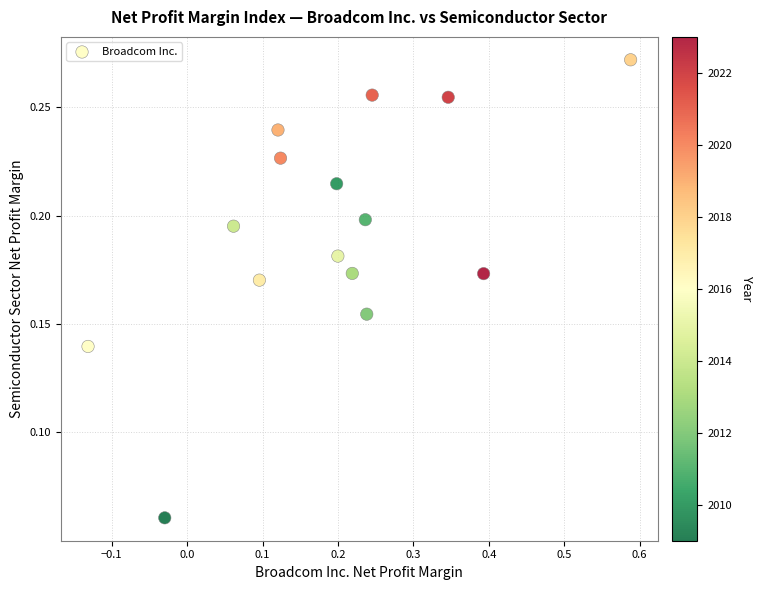

What is the range of X values (max minus min)?

0.7